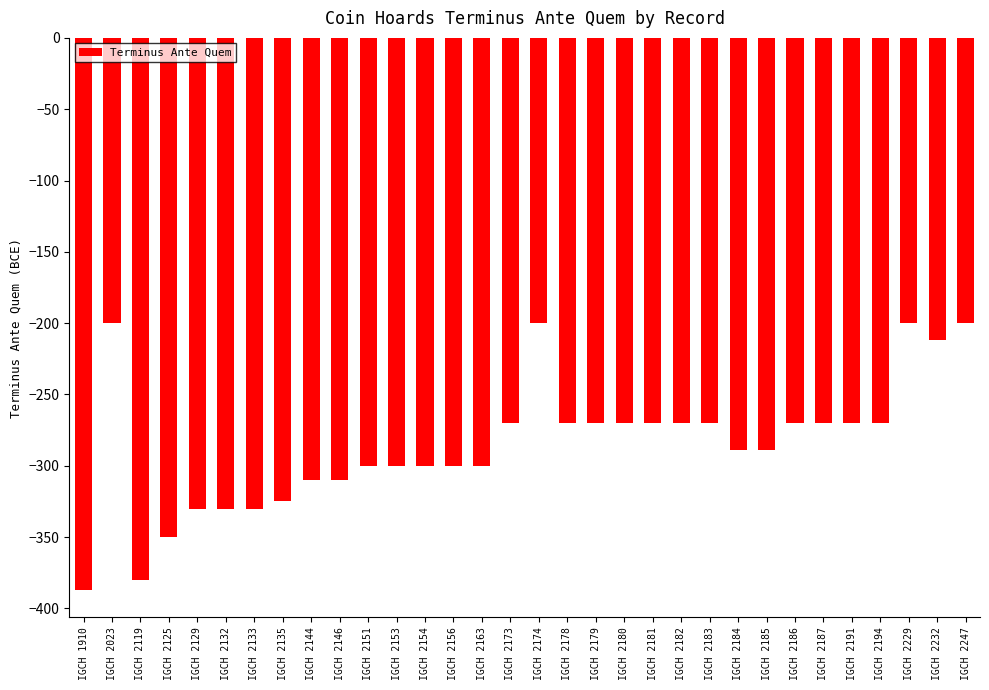

What is the sum of the values at IGCH 2194 and IGCH 2133?

-600